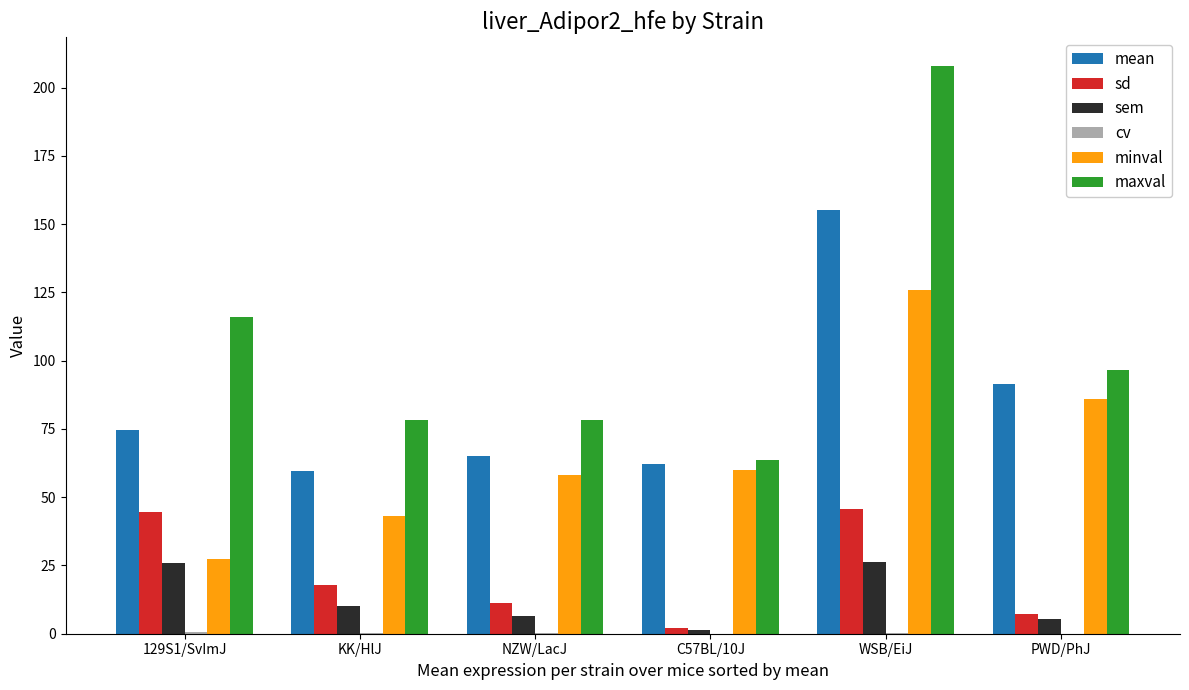

How many categories are shown in the chart?

6